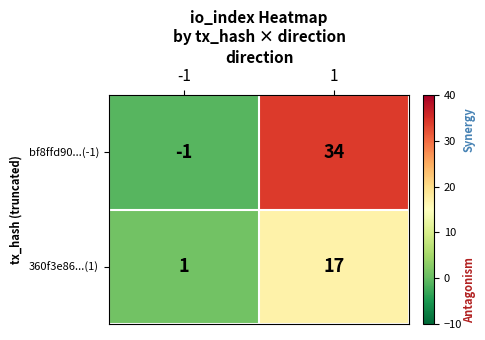

Which category has the highest value across all series?

1